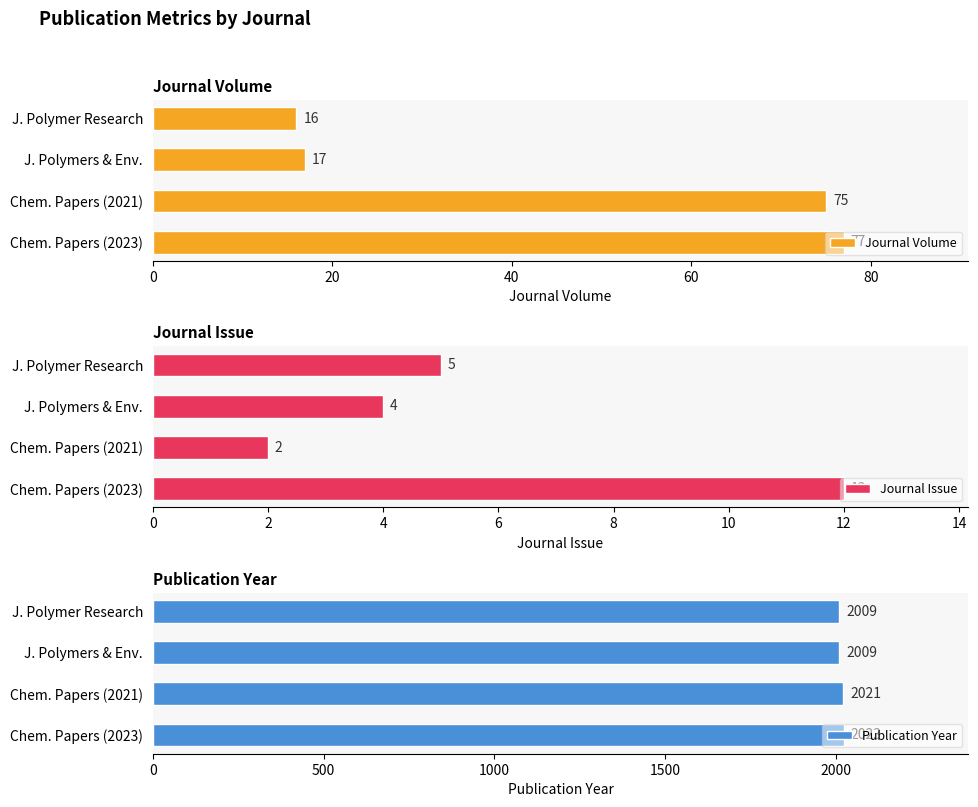

At which label does Journal Issue reach its peak?

Chem. Papers (2023)